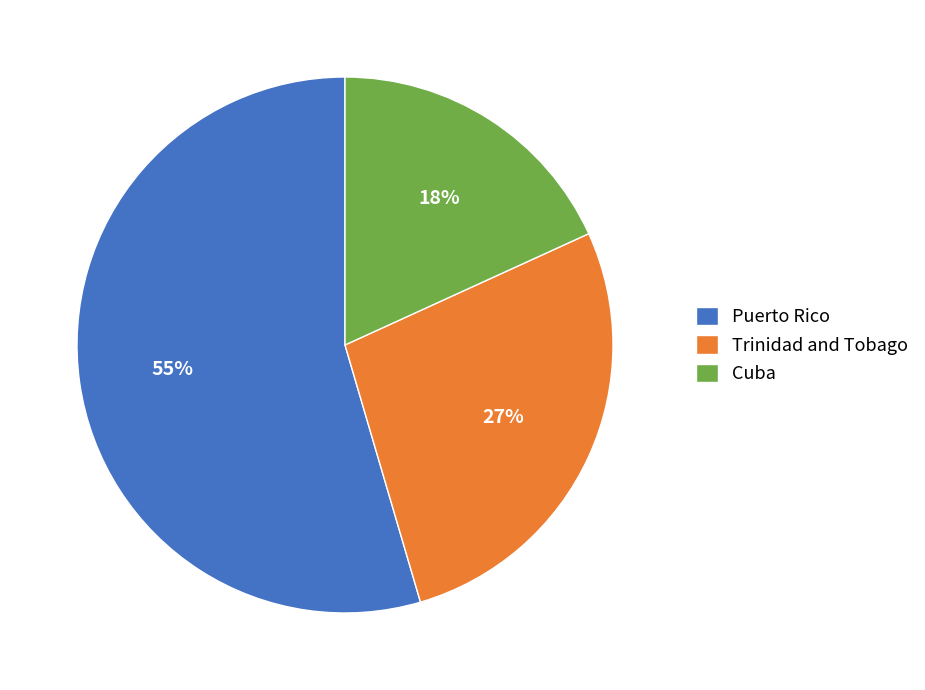

Which slice represents more than half of the pie?

Puerto Rico